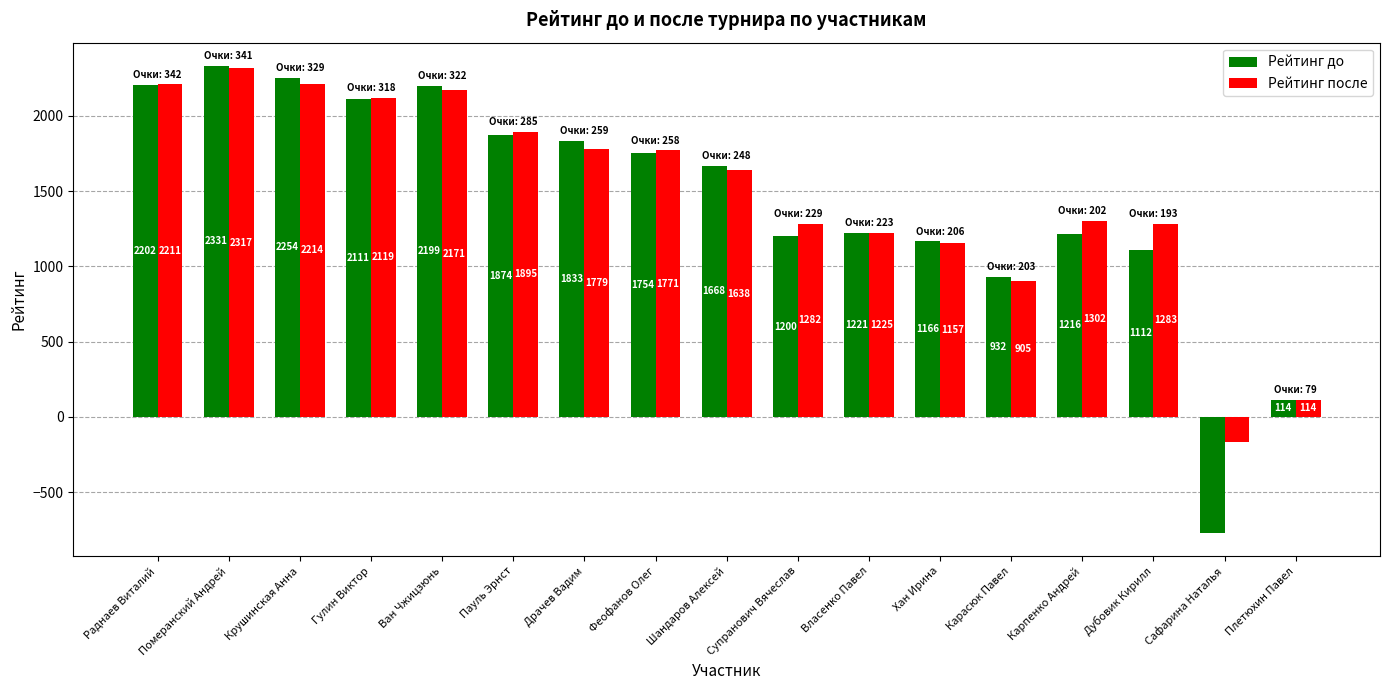

Which category has the highest value across all series?

Померанский Андрей